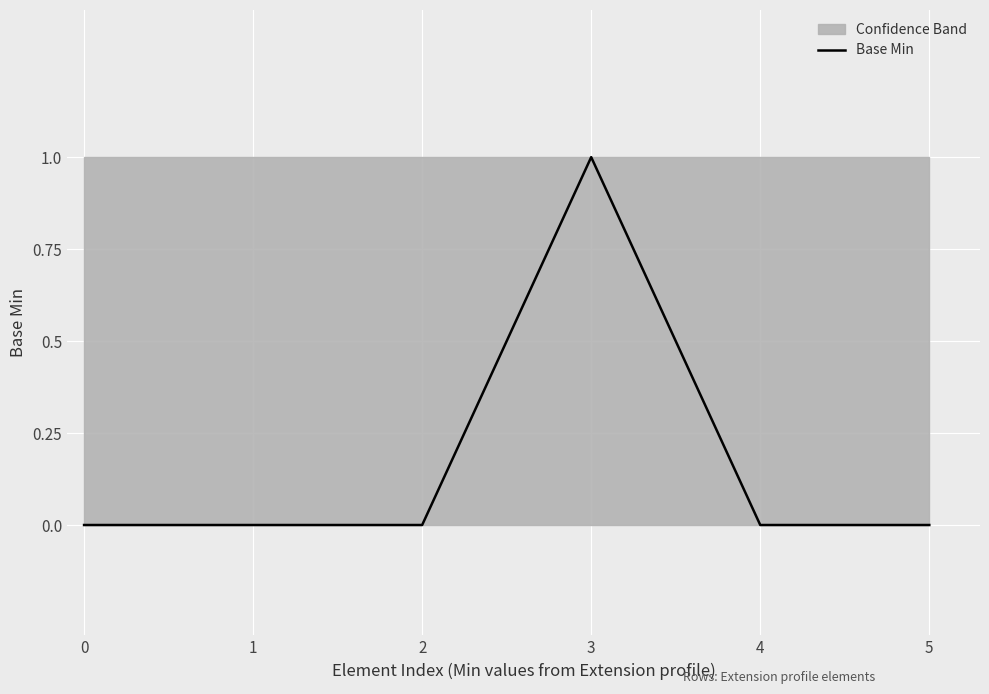

List the labels in order of value, largest first.

3, 0, 1, 2, 4, 5